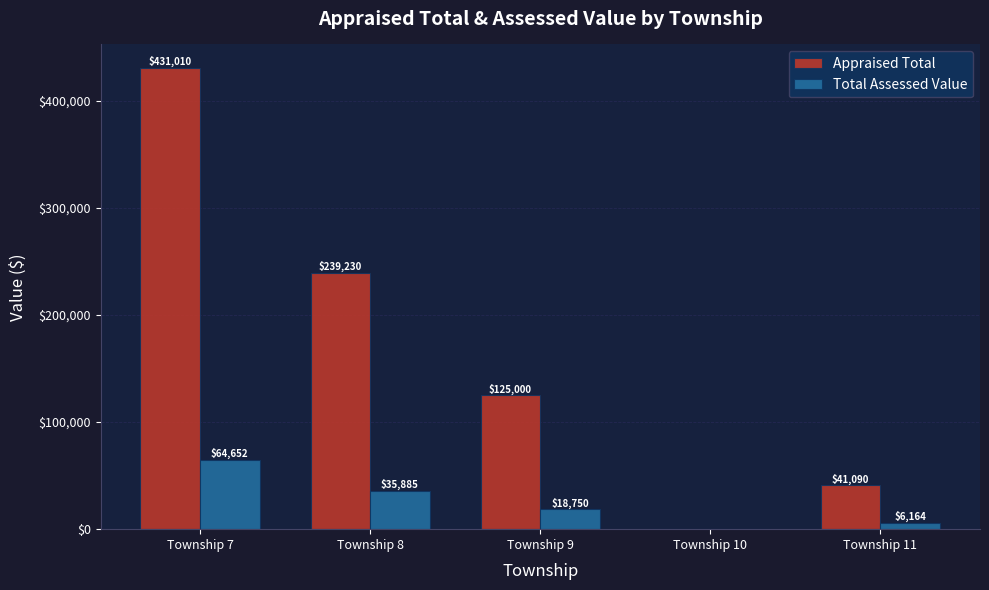

Which category has the highest value in the Total Assessed Value series?

Township 7